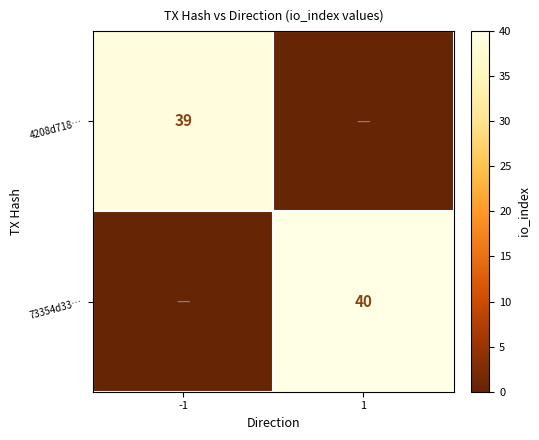

True or false: 4208d718… has a value of 39 at -1.

True